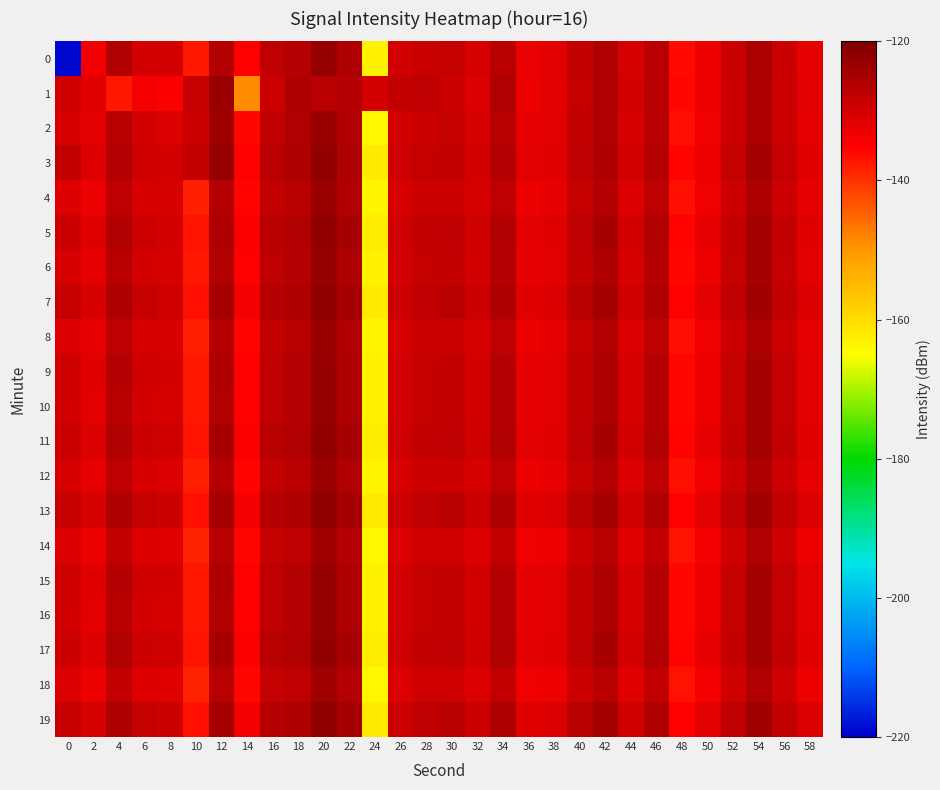

What is the difference between the highest and lowest values at 2?

3.0